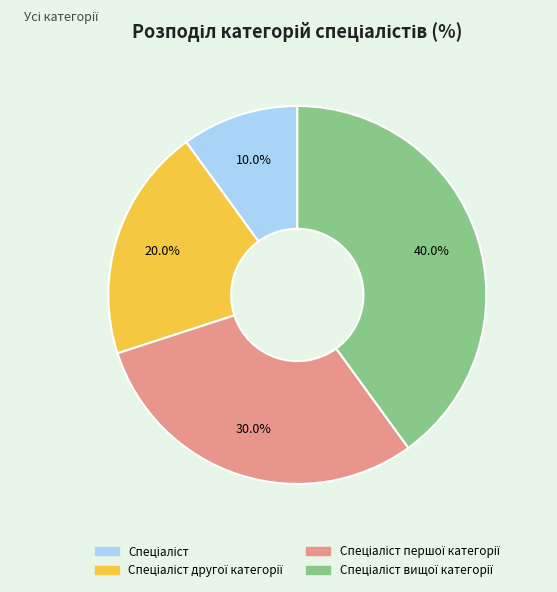

Is there a majority slice in this chart?

No